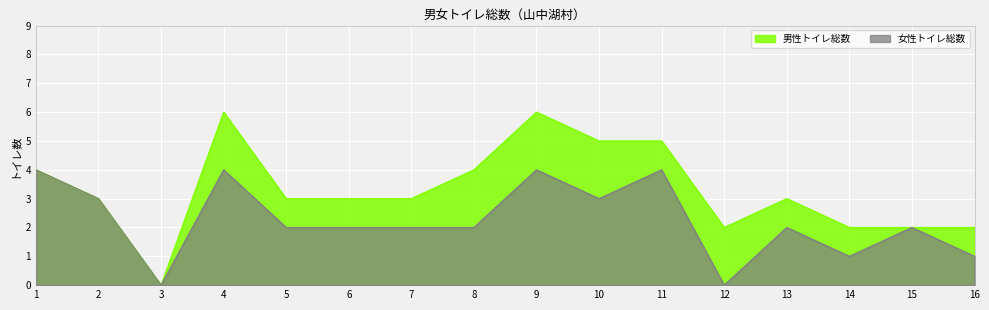

How many data points in 男性トイレ総数 are less than 3?

5